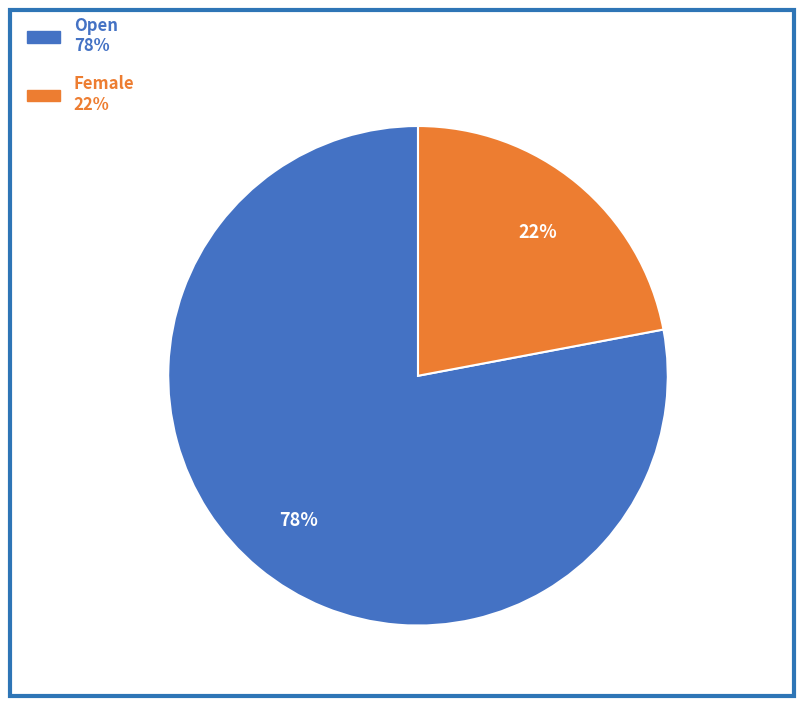

How many segments does this pie chart have?

2